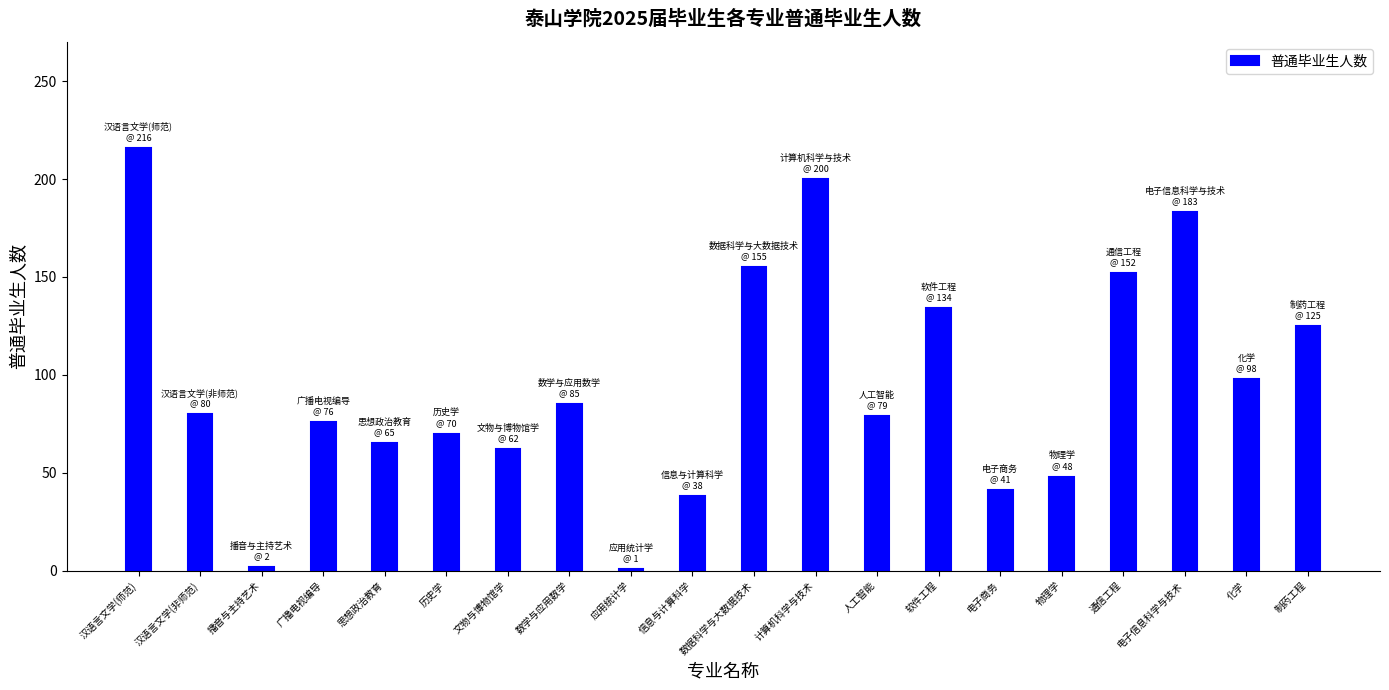

Approximately how many times larger is the value at 电子信息科学与技术 compared to 文物与博物馆学?

3.0